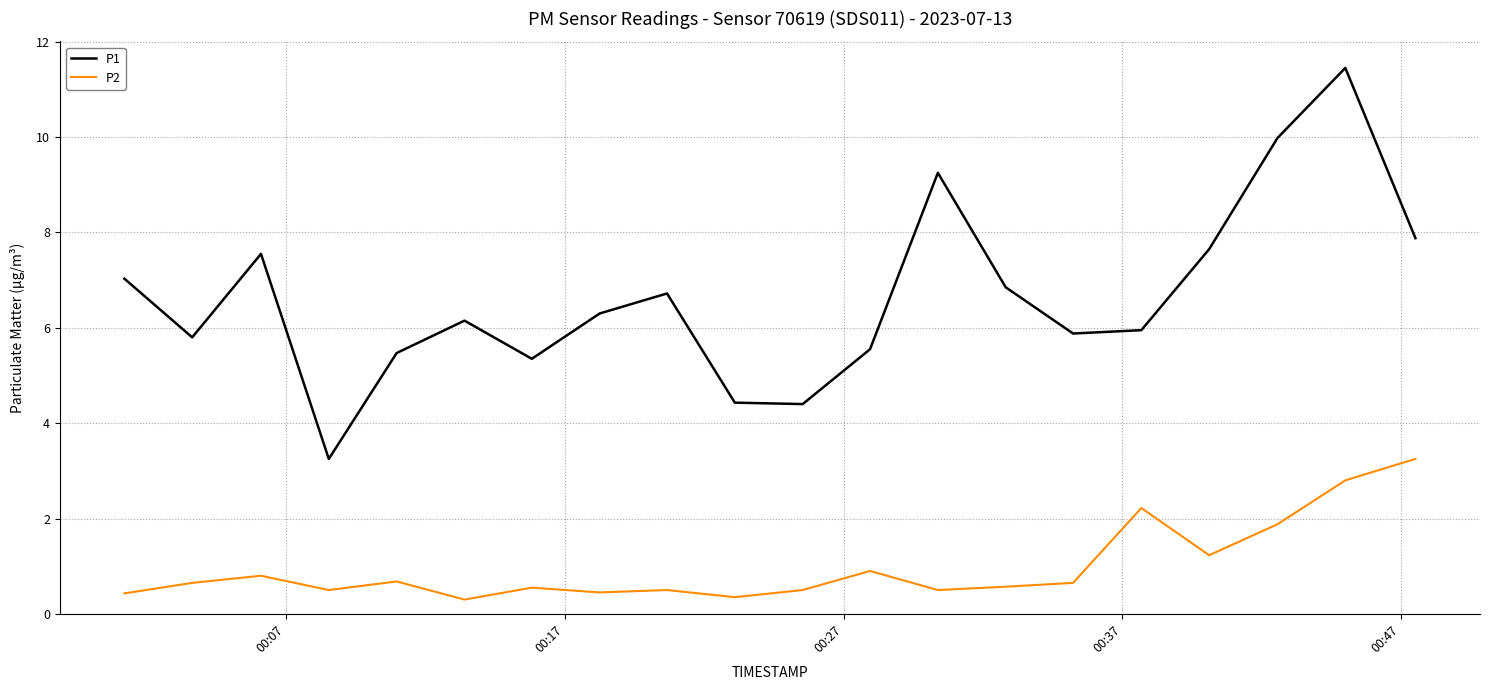

True or false: P1 and P2 cross at least once.

False